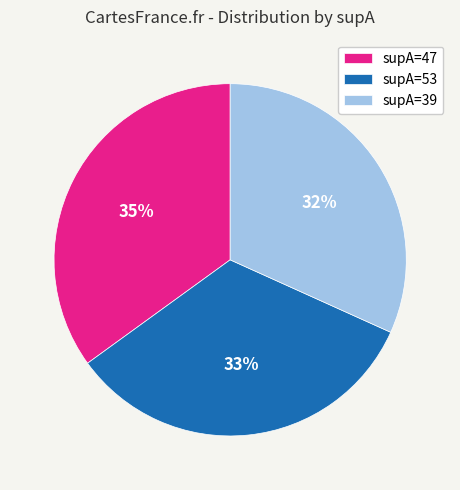

Is the sum of supA=39 and supA=53 greater than half?

Yes